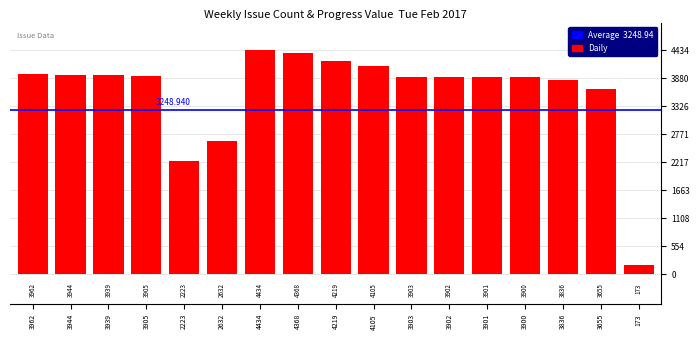

Is it true that the value at 2632 is 1458?

False